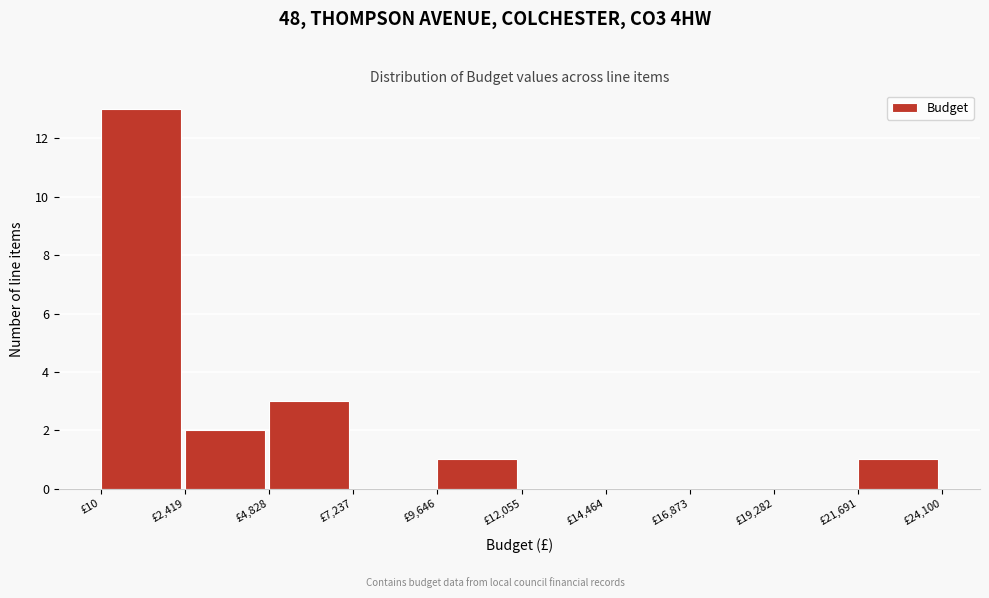

Reading left to right, transcribe this chart: for each bar, give the range it covers on the x-axis and its height. Neither the bar edges nor the heights are printed on the chart, so give them approximately, as read against the axes.

0 to 2500: 13
2500 to 5000: 2
5000 to 7000: 3
7000 to 9500: 0
9500 to 12000: 1
12000 to 14500: 0
14500 to 17000: 0
17000 to 19500: 0
19500 to 21500: 0
21500 to 24000: 1